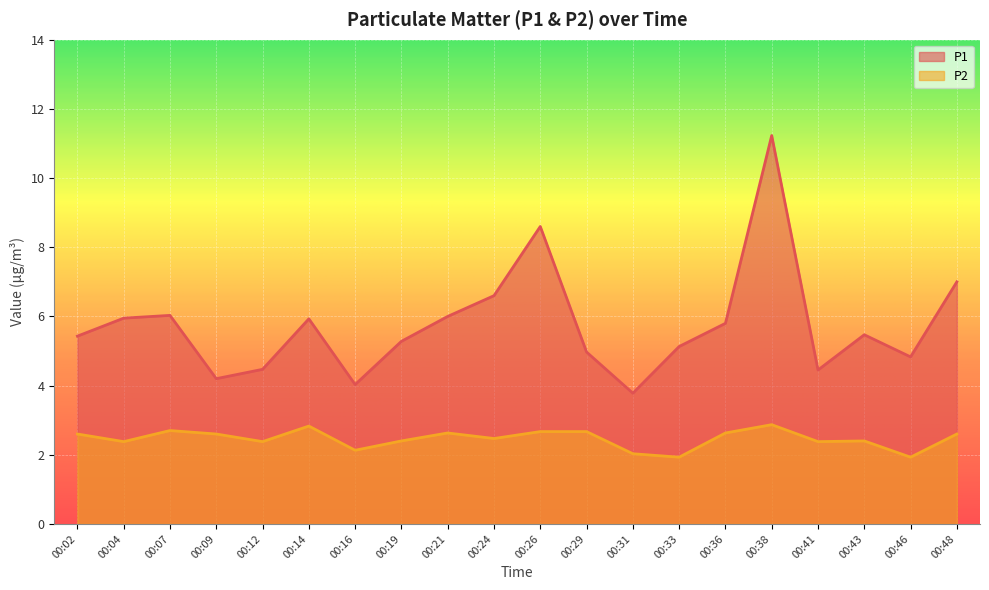

What is the total value across all series at 00:41?

6.8